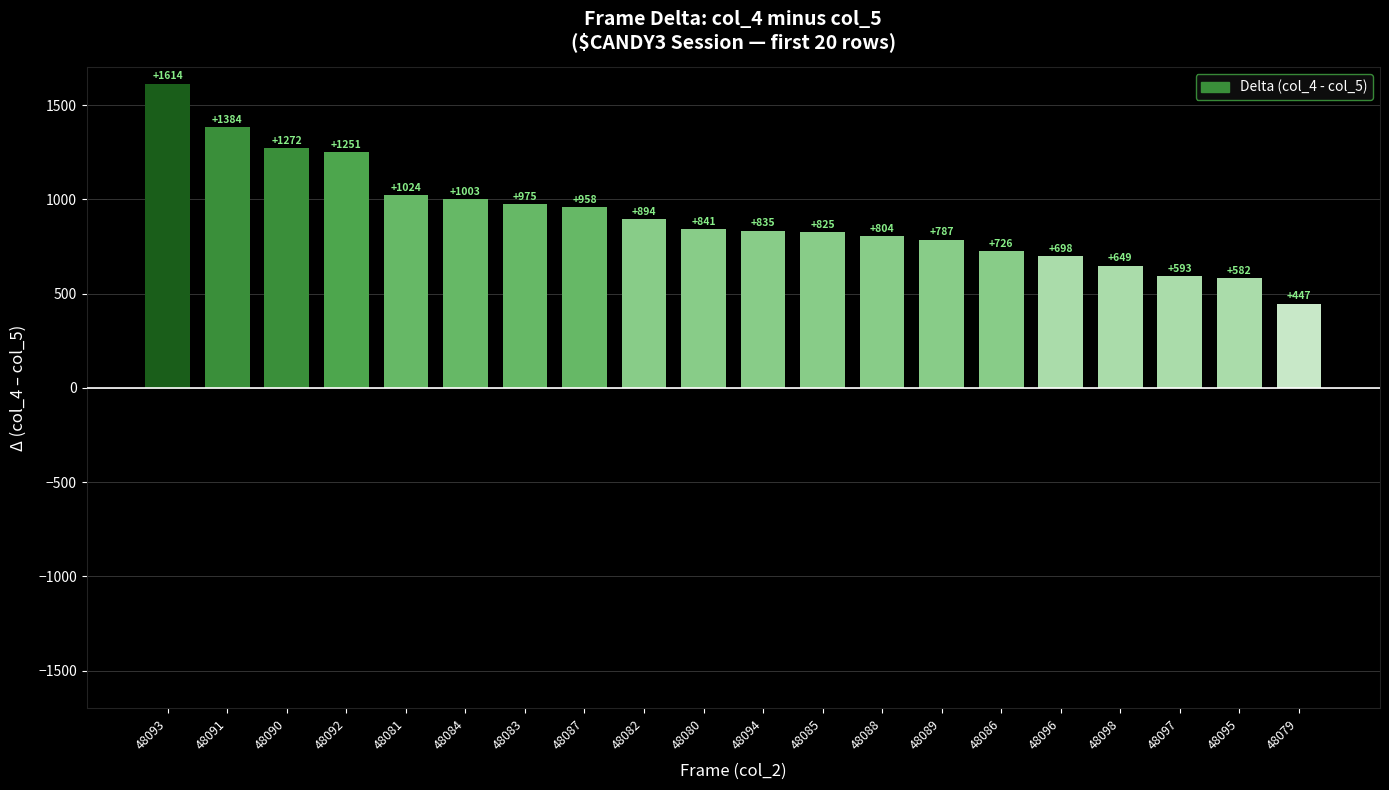

True or false: the data shows 334 at 48080.

False